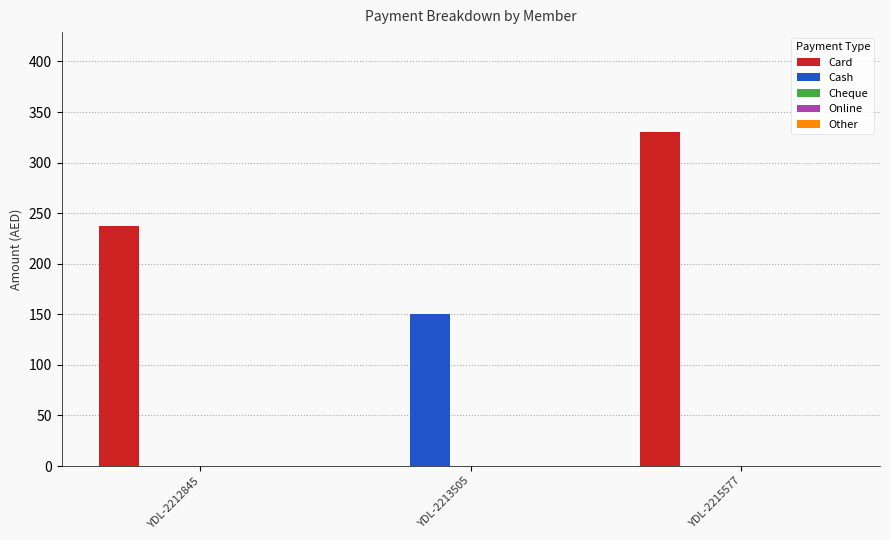

How many values in Card are above zero?

2